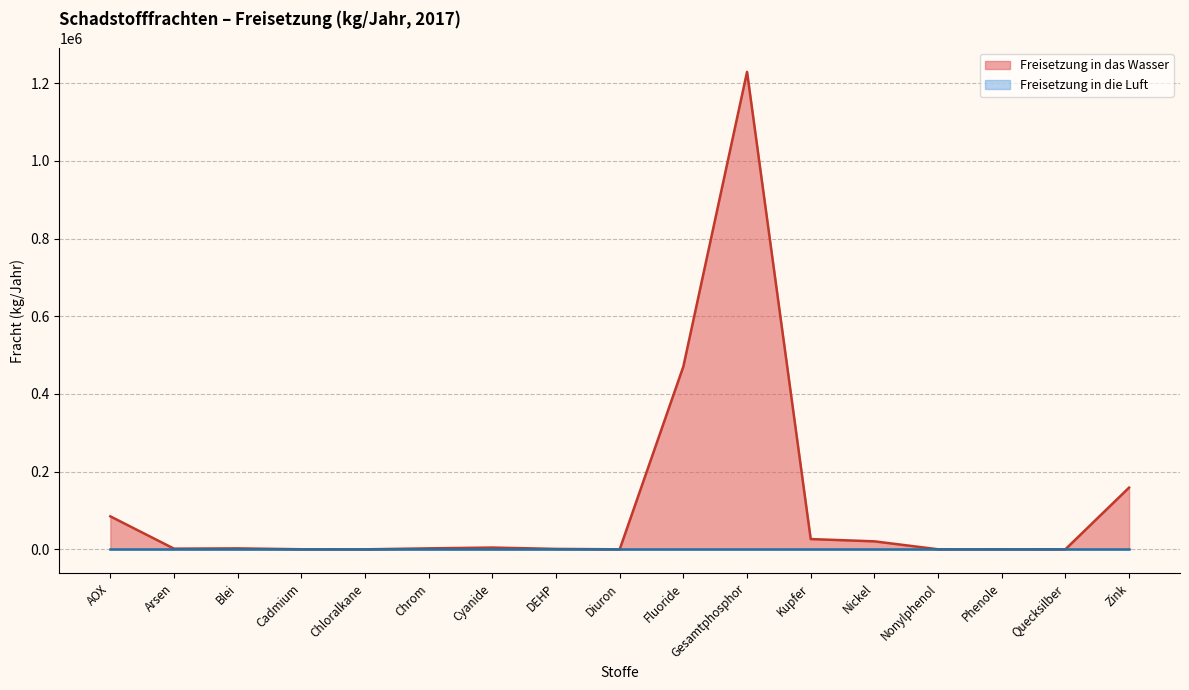

Rank the categories by value from highest to lowest.

Gesamtphosphor, Fluoride, Zink, AOX, Kupfer, Nickel, Cyanide, Chrom, Blei, Arsen, DEHP, Cadmium, Phenole, Nonylphenol, Quecksilber, Diuron, Chloralkane